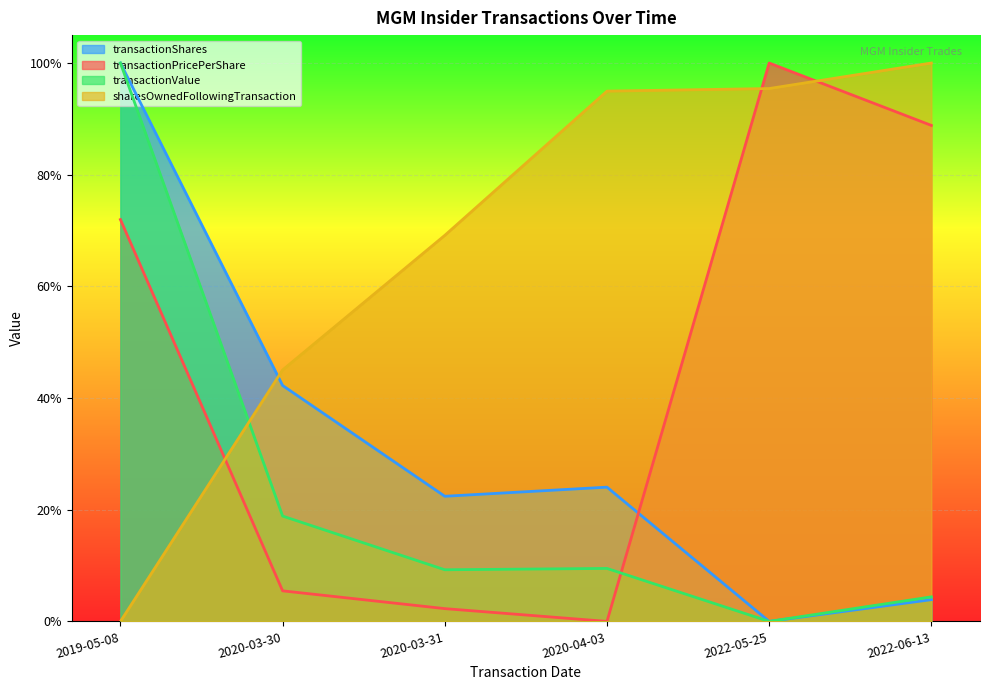

True or false: sharesOwnedFollowingTransaction has more than 1 points higher than both neighbors.

False